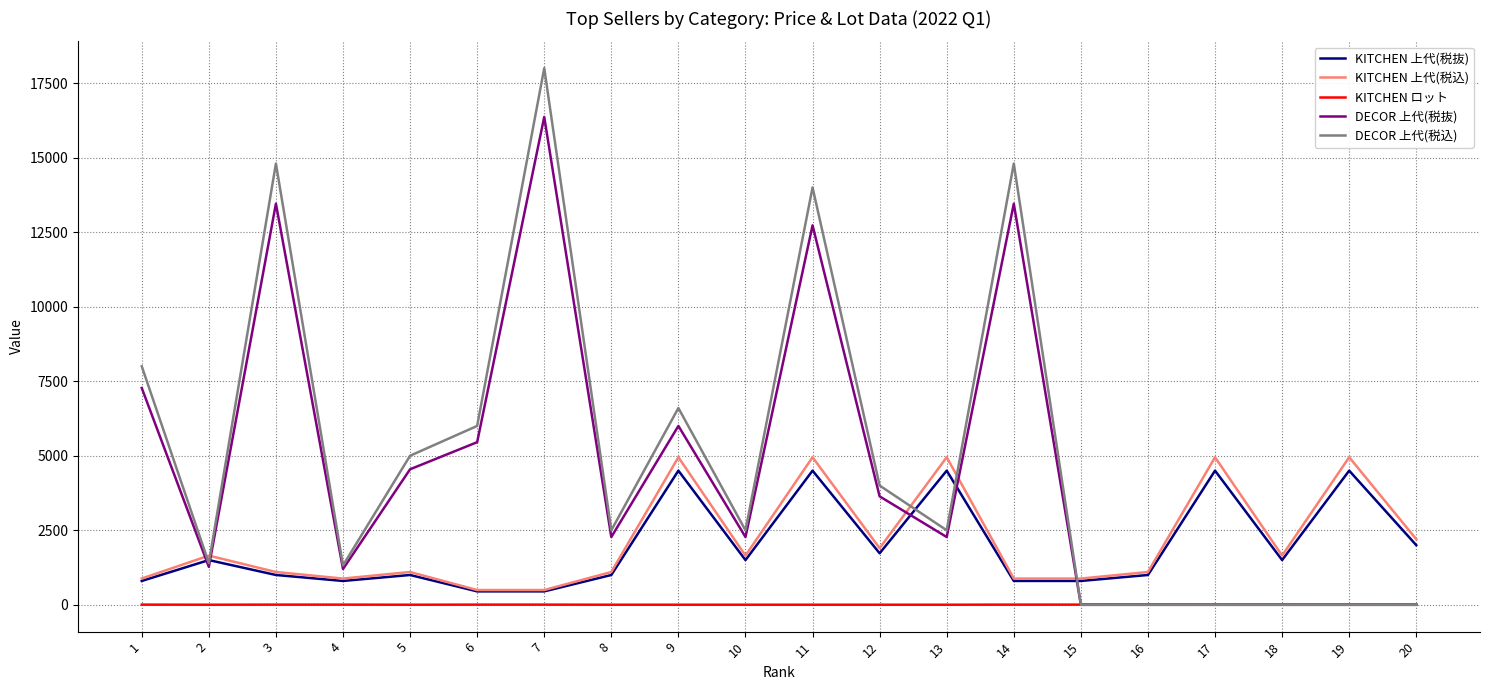

Between 3 and 4, which series saw the biggest shift?

DECOR 上代(税込)